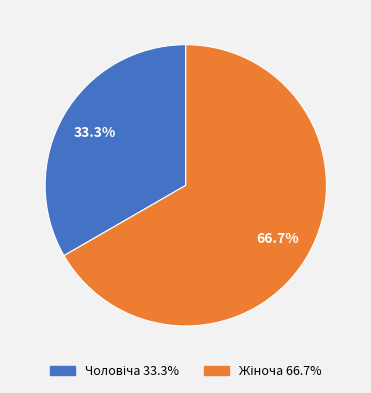

Does any single category account for the majority?

Yes